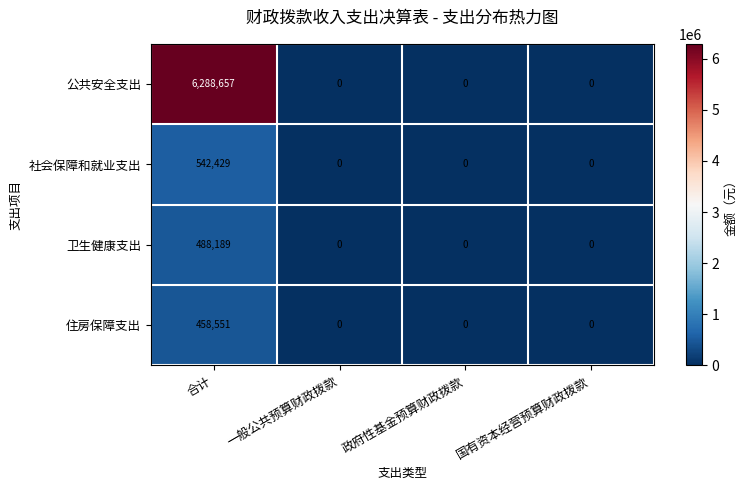

True or false: 卫生健康支出 has a value of 325826 at 政府性基金预算财政拨款.

False